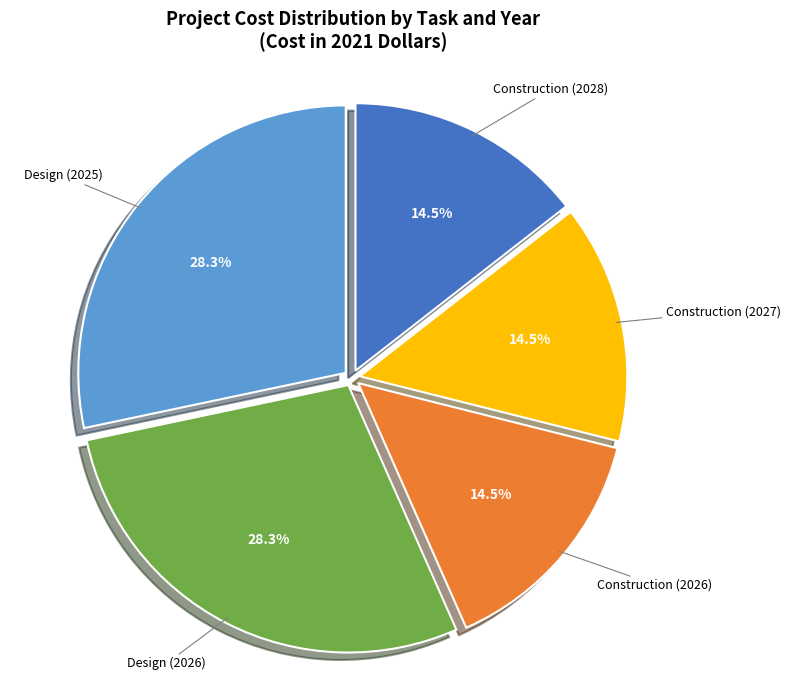

Does any single category account for the majority?

No